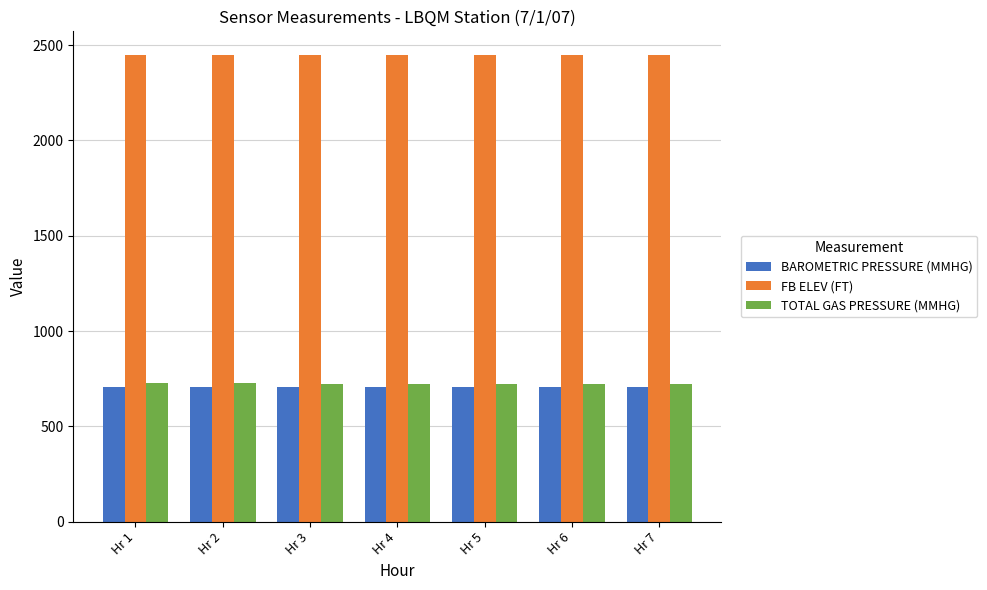

The TOTAL GAS PRESSURE (MMHG) series shows 1016.0 at Hr 3. True or false?

False